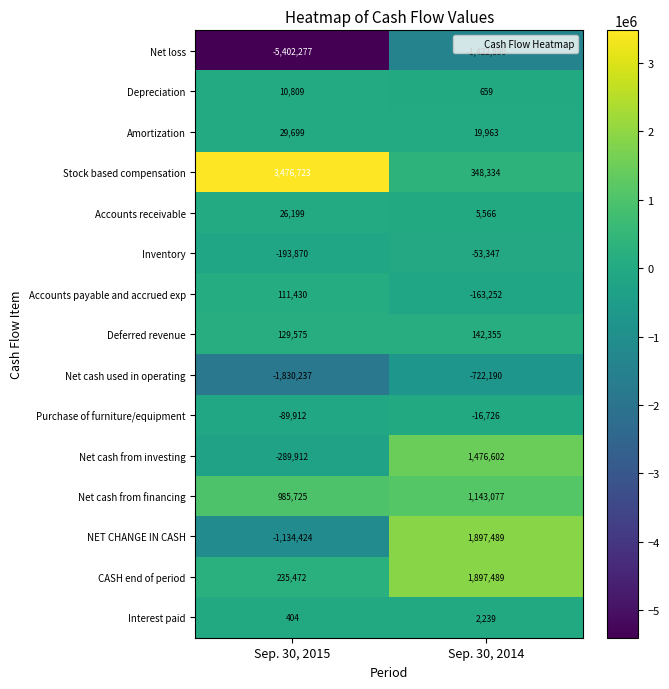

What is the highest value of the Stock based compensation series?

3476723